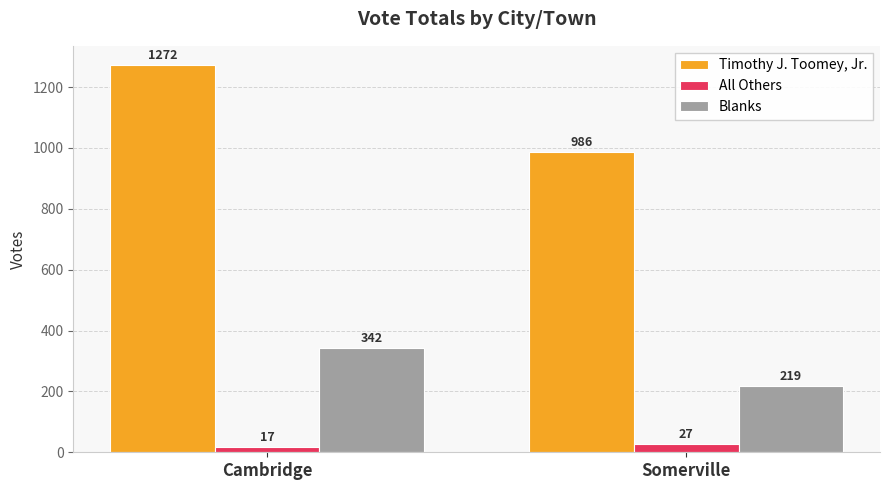

What is the sum of all Blanks values?

561